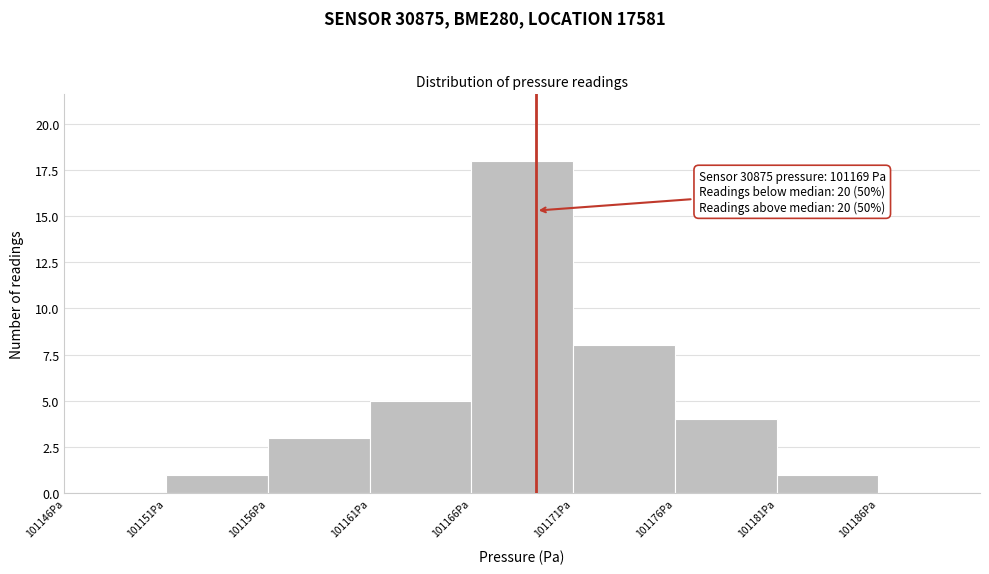

Over which range of the x-axis is the bar tallest?

101166.5 to 101171.5